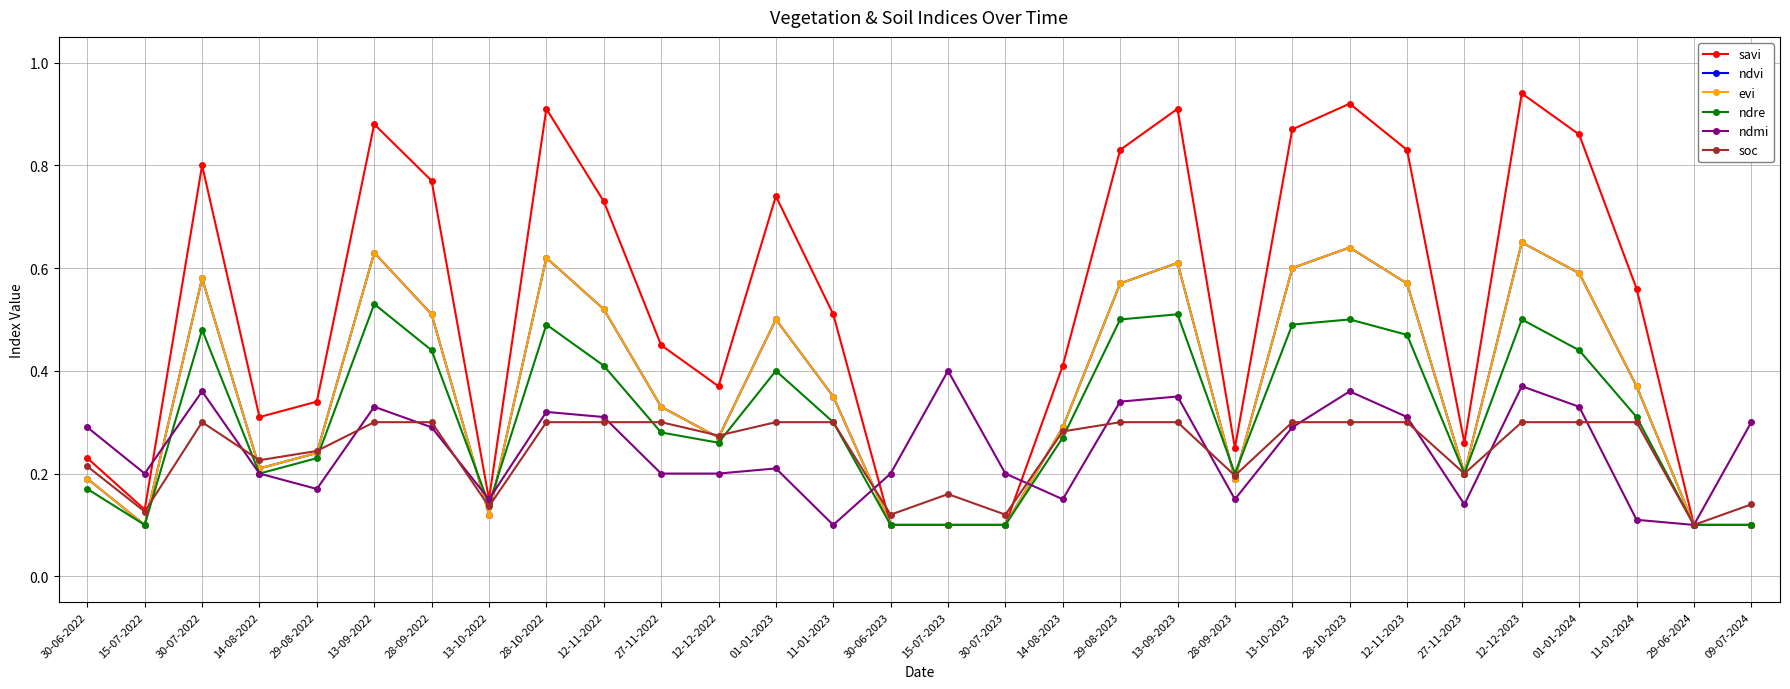

What position from the right is 14-08-2023?

13